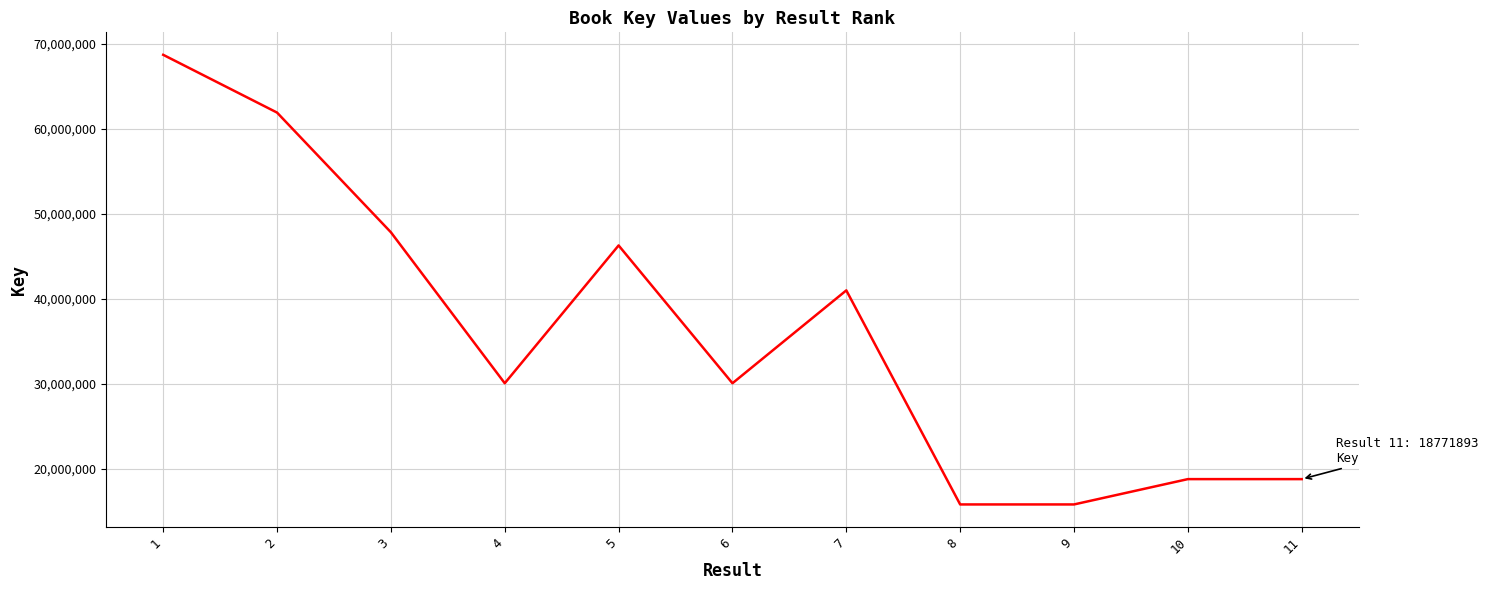

What is the change in value from 1 to 9?

-52909931